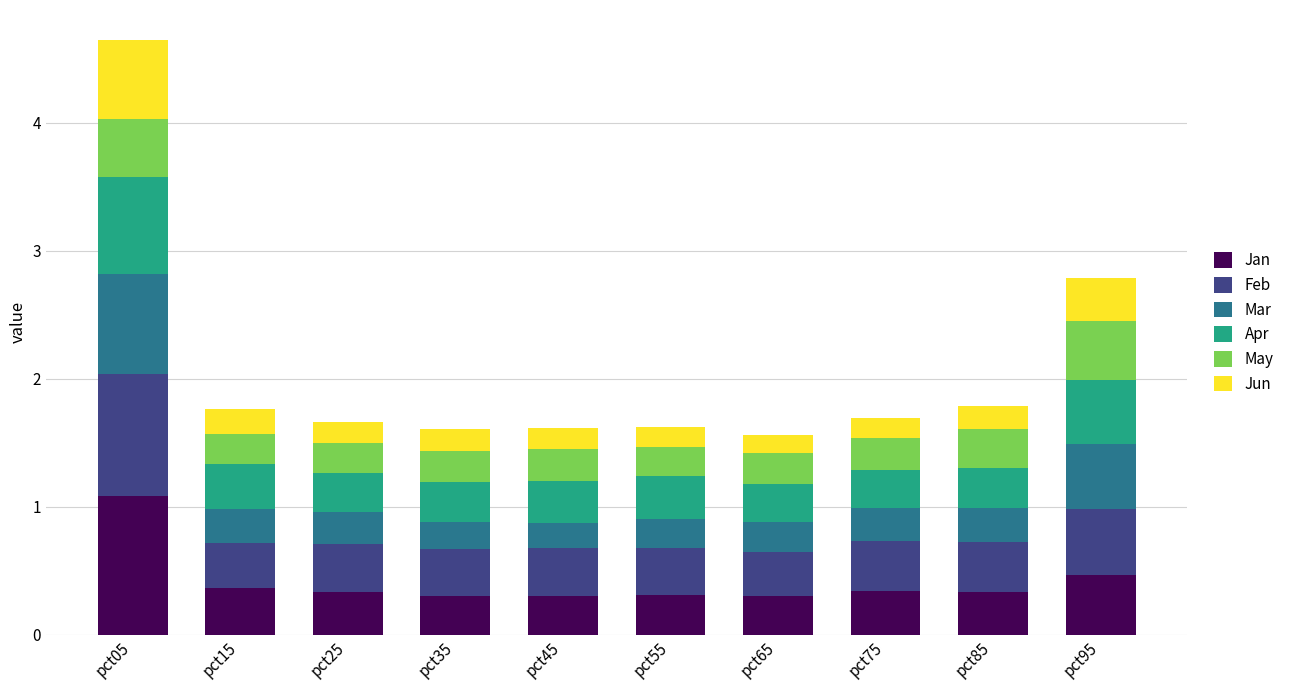

At which category is the sum across all series the highest?

pct05